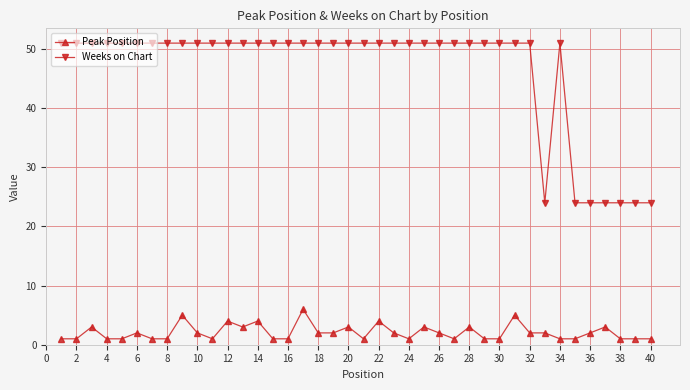

True or false: Weeks on Chart has more than 0 interior local peaks.

True